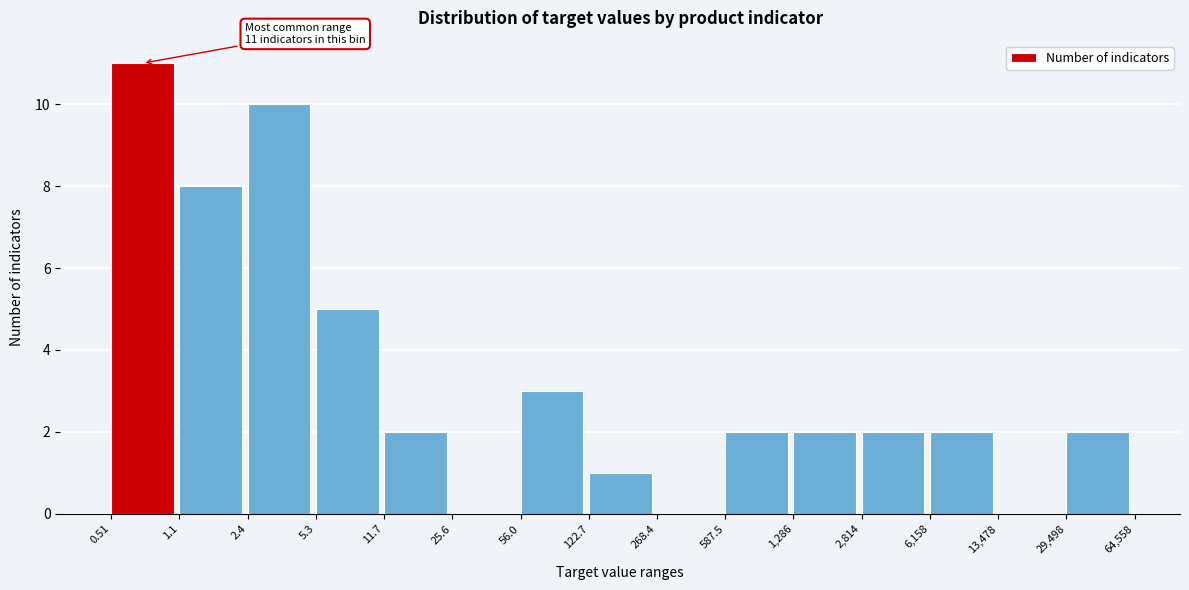

Reading left to right, extract all data points from this chart.

0.51=11	1.1=8	2.4=10	5.3=5	11.7=2	25.6=0	56.0=3	122.7=1	268.4=0	587.5=2	1,286=2	2,814=2	6,158=2	13,478=0	29,498=2